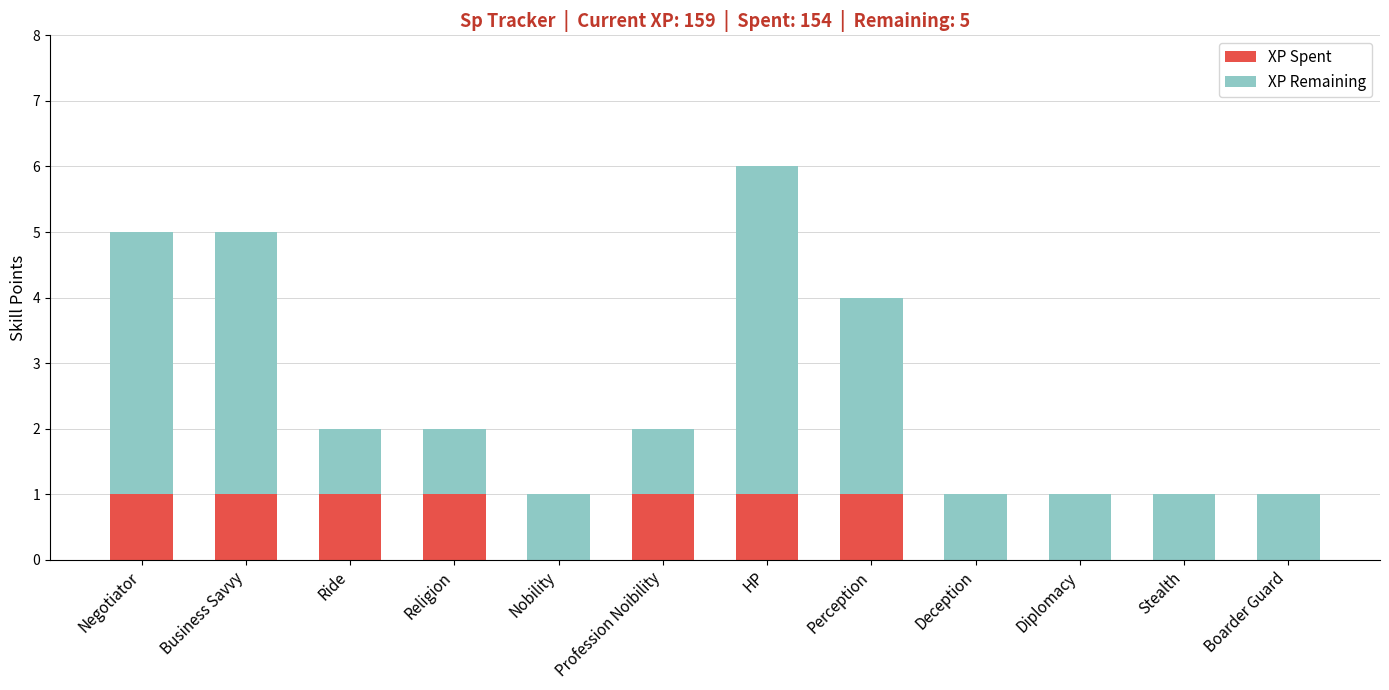

Is it true that XP Spent equals 0 at Diplomacy?

True